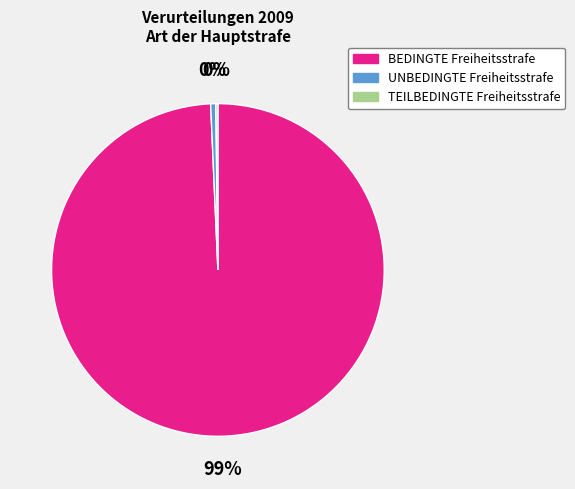

What is the ratio of the value at BEDINGTE Freiheitsstrafe to the value at UNBEDINGTE Freiheitsstrafe?

199.6